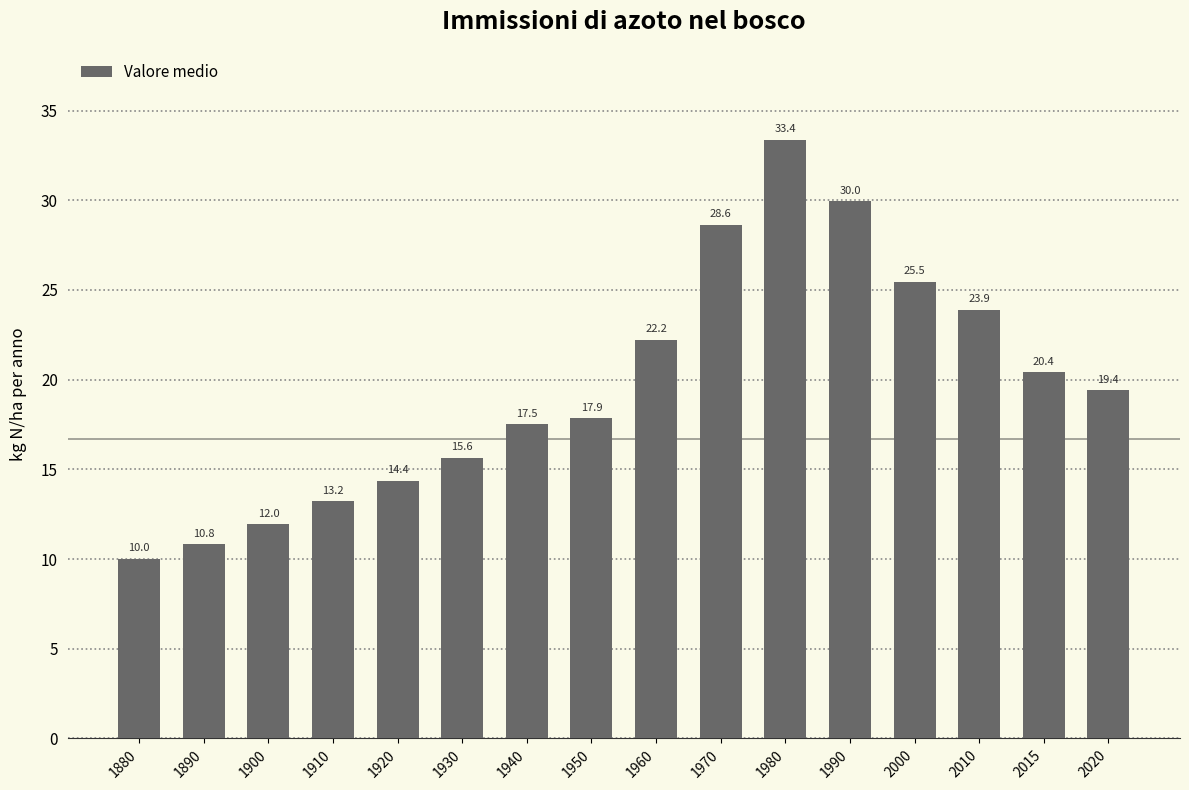

Are the bars horizontal?

No